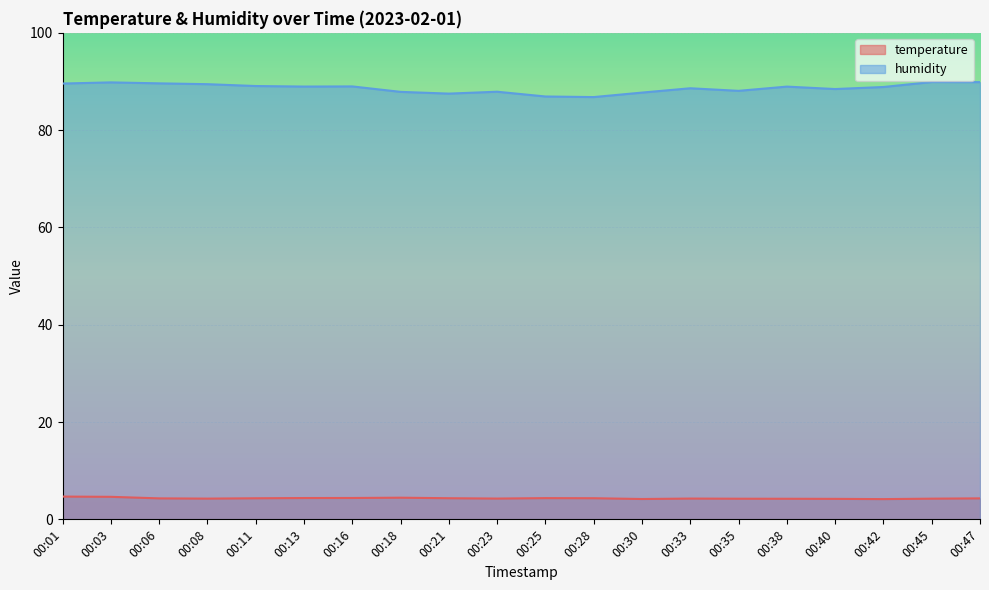

True or false: humidity and temperature cross at least once.

False